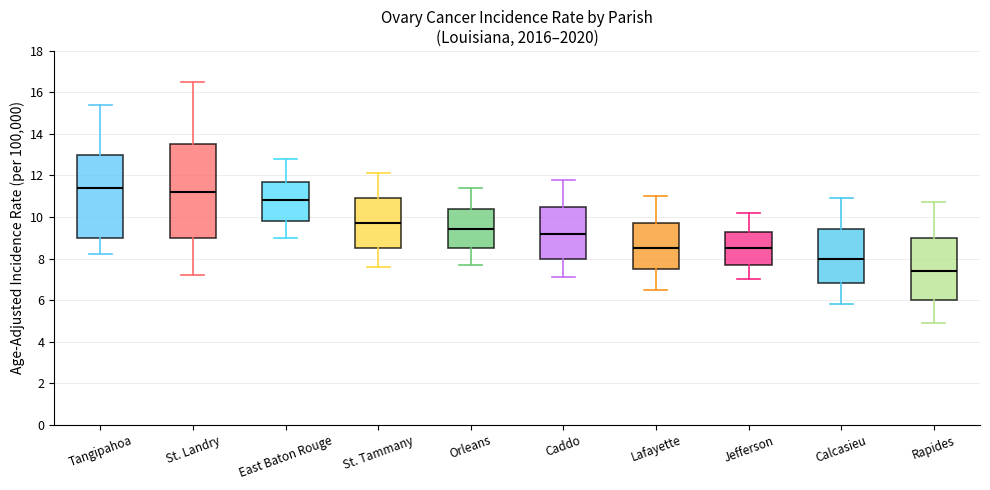

Reading left to right, read every box against the y-axis: the position of its median line, the range the box covers, and the ends of its whiskers. The values are not printed on the chart, so give them approximately, as read against the axis.

Tangipahoa: median 11.4, box 9.0 to 13.0, whiskers 8.2 to 15.4
St. Landry: median 11.2, box 9.0 to 13.6, whiskers 7.2 to 16.6
East Baton Rouge: median 10.8, box 9.8 to 11.8, whiskers 9.0 to 12.8
St. Tammany: median 9.8, box 8.6 to 11.0, whiskers 7.6 to 12.2
Orleans: median 9.4, box 8.6 to 10.4, whiskers 7.8 to 11.4
Caddo: median 9.2, box 8.0 to 10.6, whiskers 7.2 to 11.8
Lafayette: median 8.6, box 7.6 to 9.8, whiskers 6.6 to 11.0
Jefferson: median 8.6, box 7.8 to 9.4, whiskers 7.0 to 10.2
Calcasieu: median 8.0, box 6.8 to 9.4, whiskers 5.8 to 11.0
Rapides: median 7.4, box 6.0 to 9.0, whiskers 5.0 to 10.8